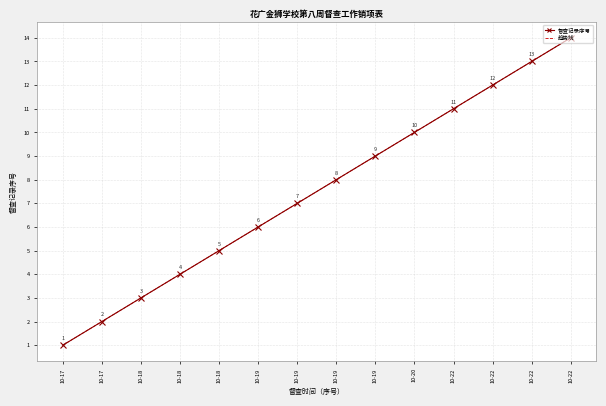

Reading right to left, transcribe all the data shown in this chart.

督查记录序号: 14.0	13.0	12.0	11.0	10.0	9.0	8.0	7.0	6.0	5.0	4.0	3.0	2.0	1.0
趋势线: 14.0	13.0	12.0	11.0	10.0	9.0	8.0	7.0	6.0	5.0	4.0	3.0	2.0	1.0